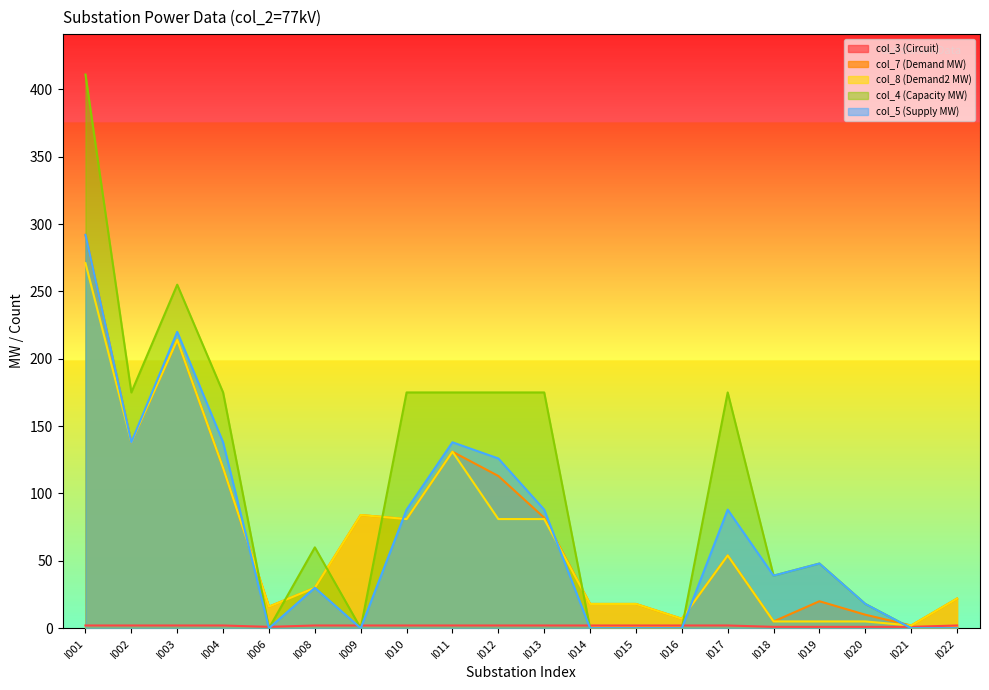

Is the value of col_8 (Demand2 MW) at I021 greater than the value of col_5 (Supply MW) at I022?

Yes